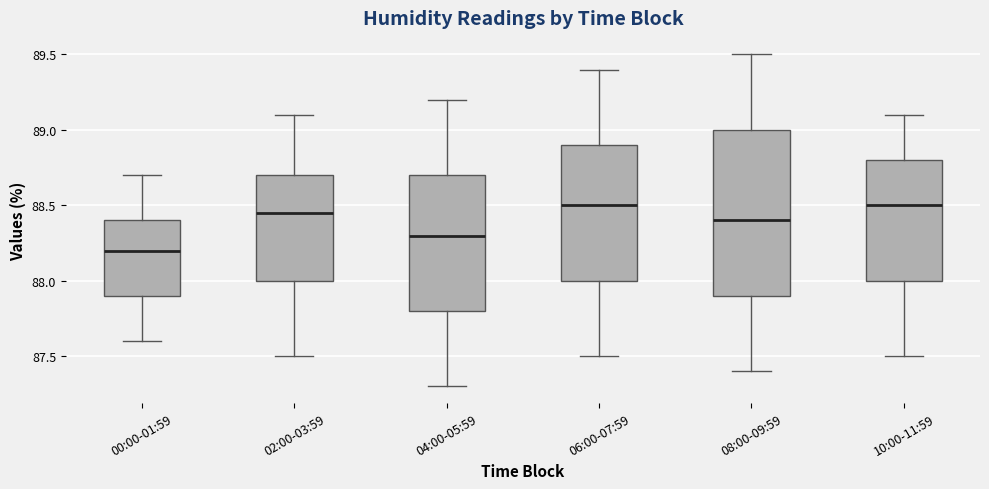

Where does the median line of the box for 10:00-11:59 sit on the y-axis? The values are not printed on the chart, so give them approximately, as read against the axis.

88.50